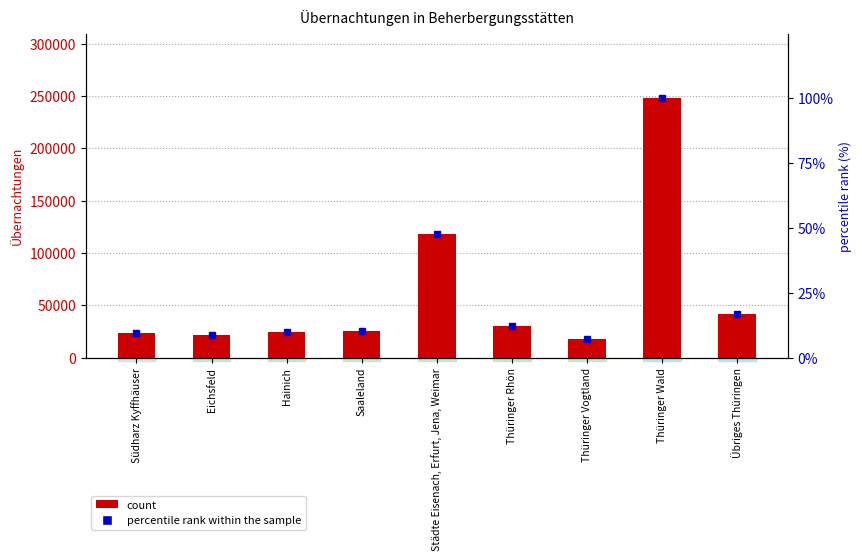

Which has a higher value, Thüringer Wald or Thüringer Rhön?

Thüringer Wald